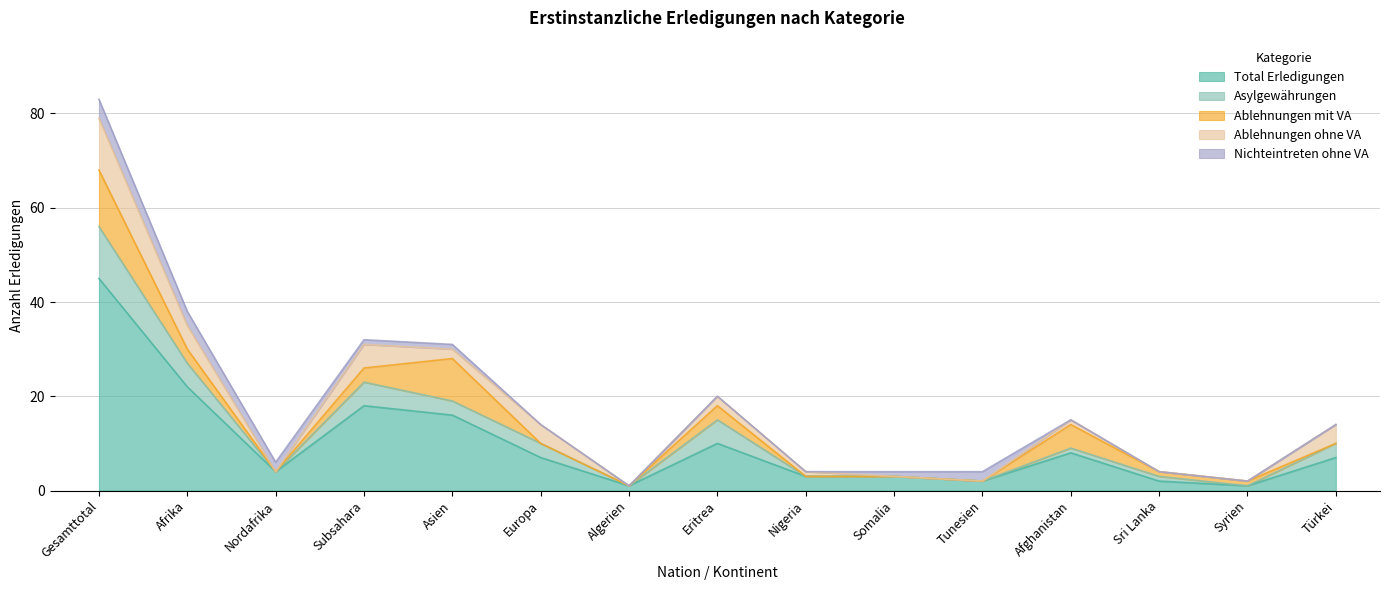

What is the difference between the maximum and minimum values in the Total Erledigungen series?

44